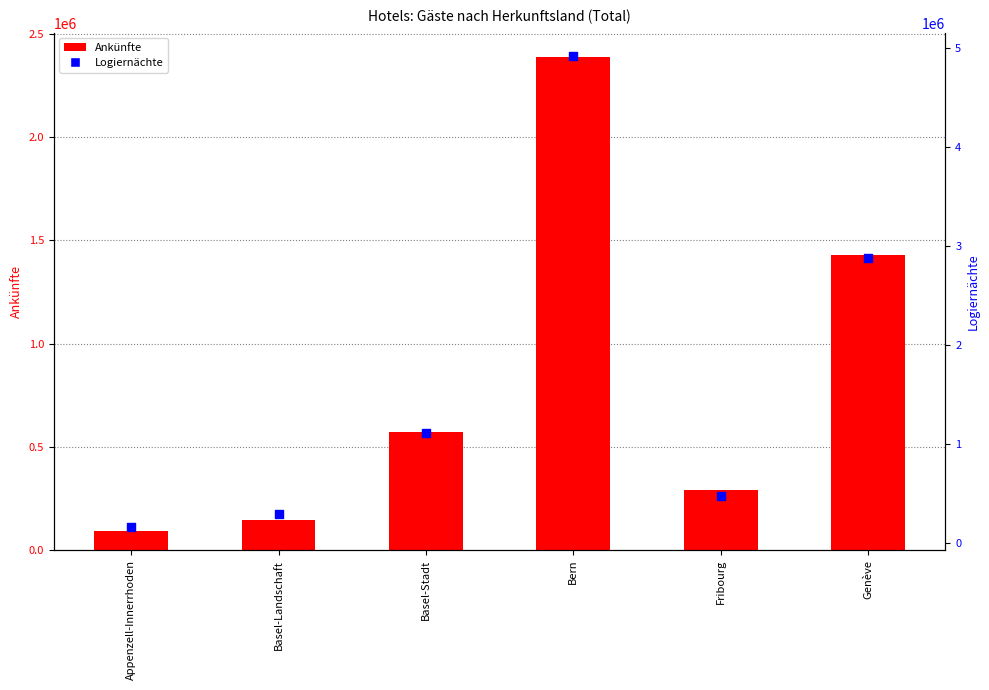

Which series reaches the maximum Y coordinate?

Logiernächte